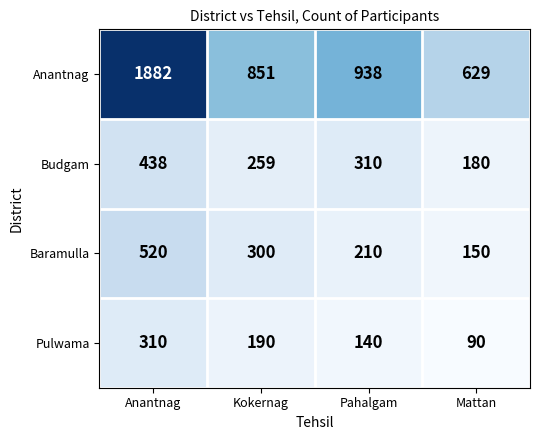

What is the total value across all series at Mattan?

1049